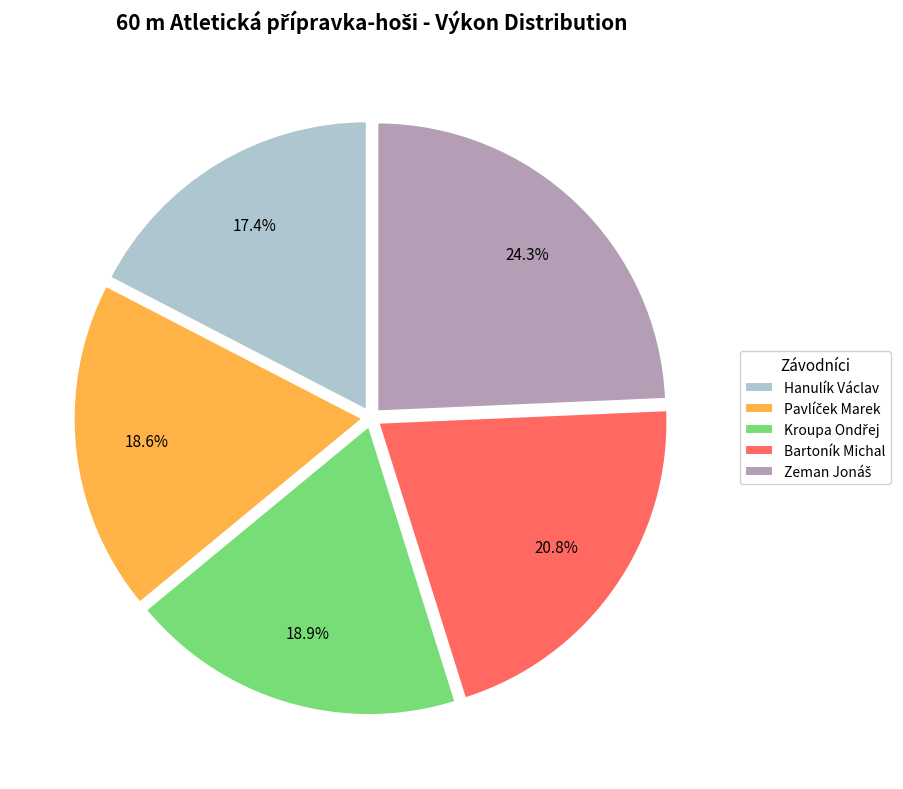

Which category has the smallest portion of the pie?

Hanulík Václav